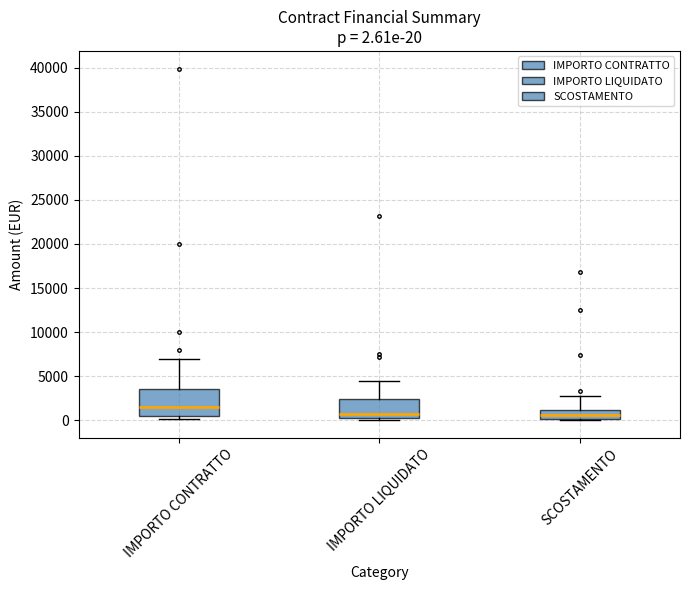

Comparing the boxes themselves (not the whiskers), which one is the tallest?

IMPORTO CONTRATTO